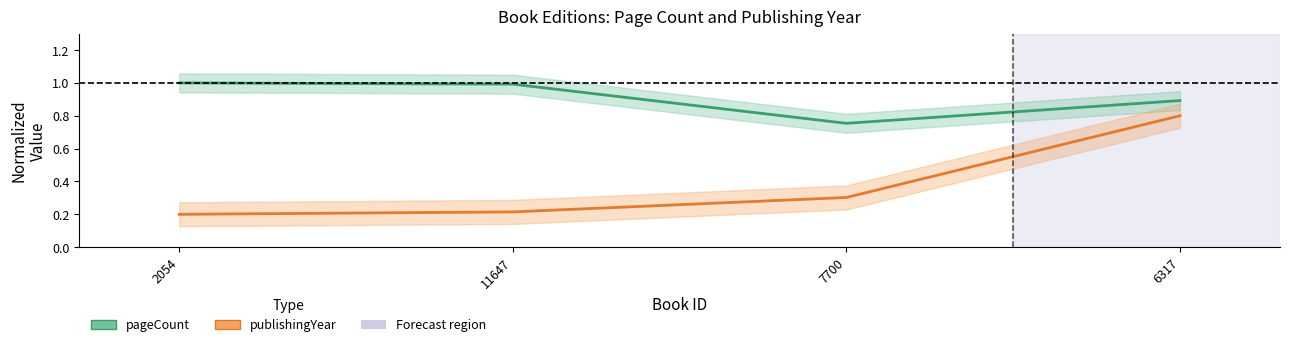

At which category does the chart reach its peak across all series?

2054